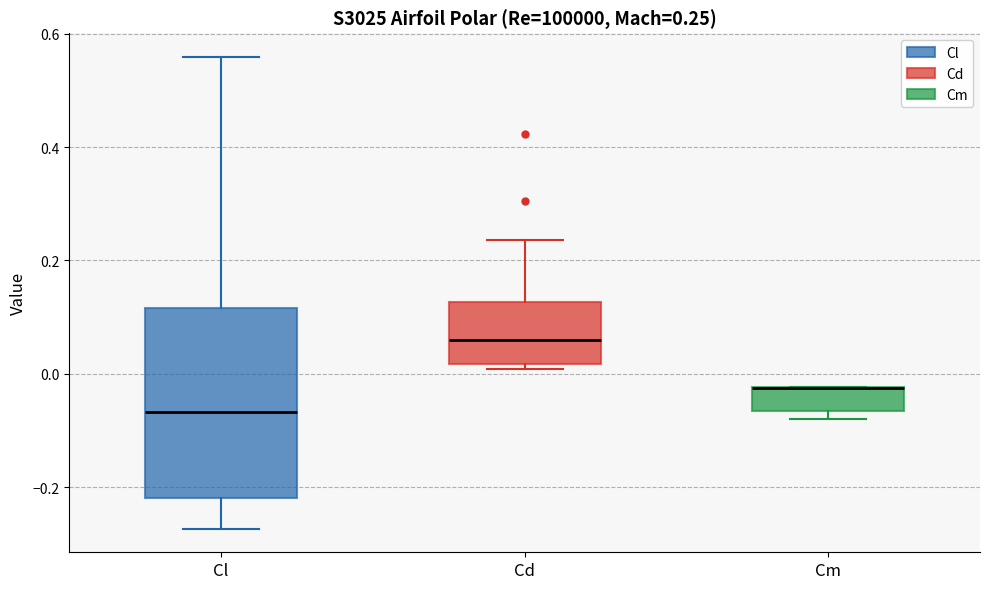

Which box is the tallest, from its lower edge to its upper edge?

Cl